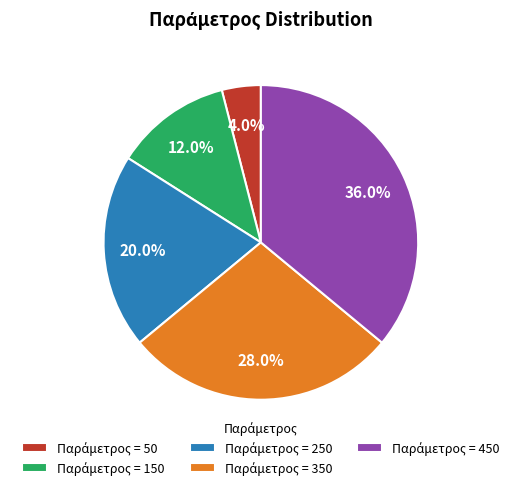

Is there any slice that represents more than half of the pie?

No